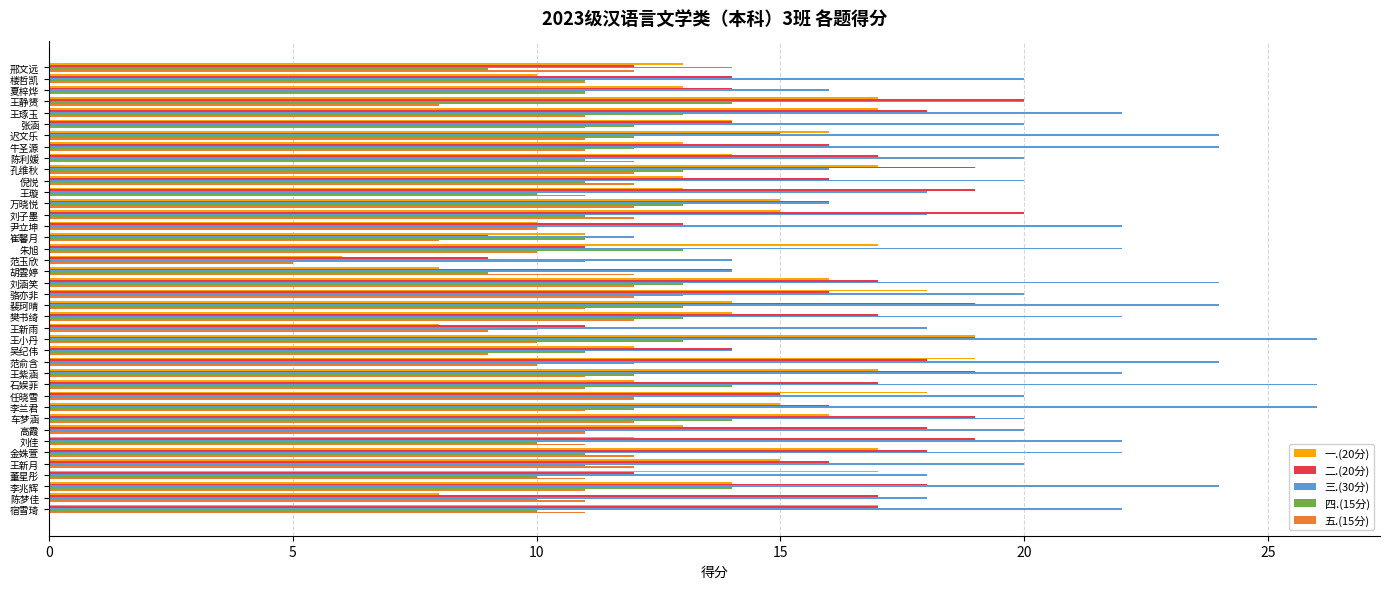

At which label does 五.(15分) reach its minimum?

范玉欣